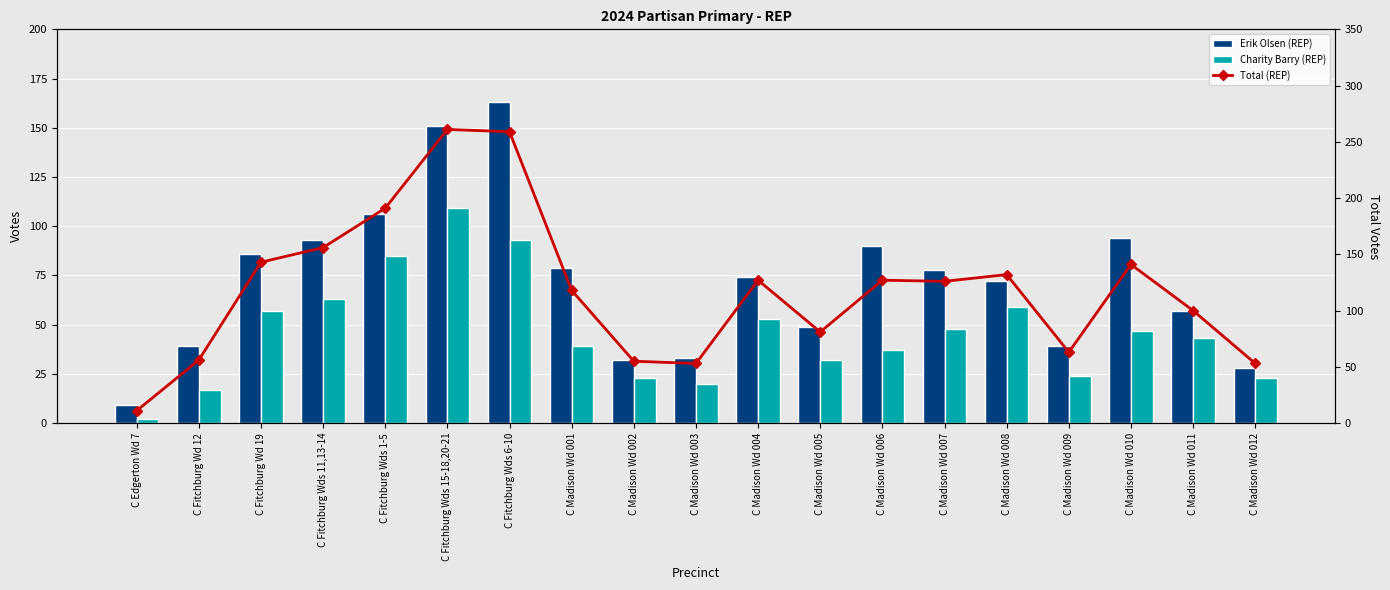

How many groups of bars are there?

19